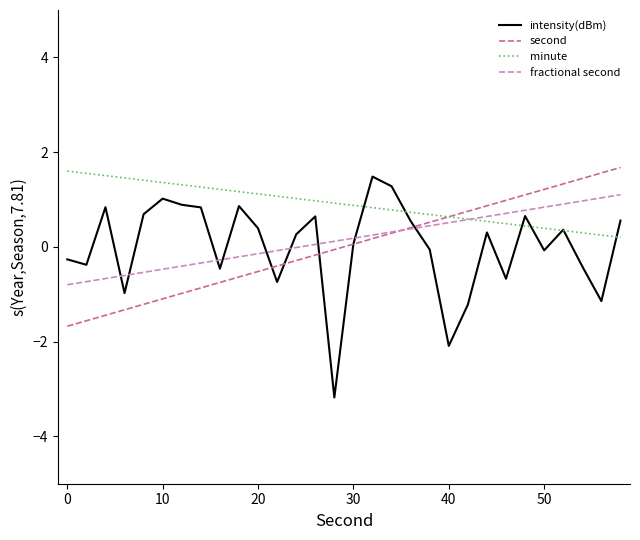

What is the greatest value displayed?

1.7